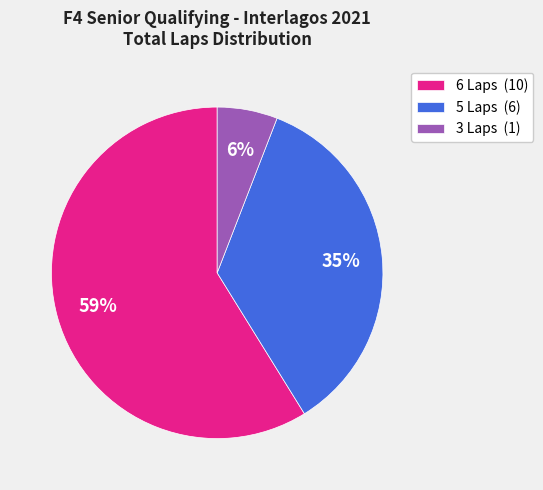

Combined, do 5 Laps and 6 Laps account for over 50%?

Yes